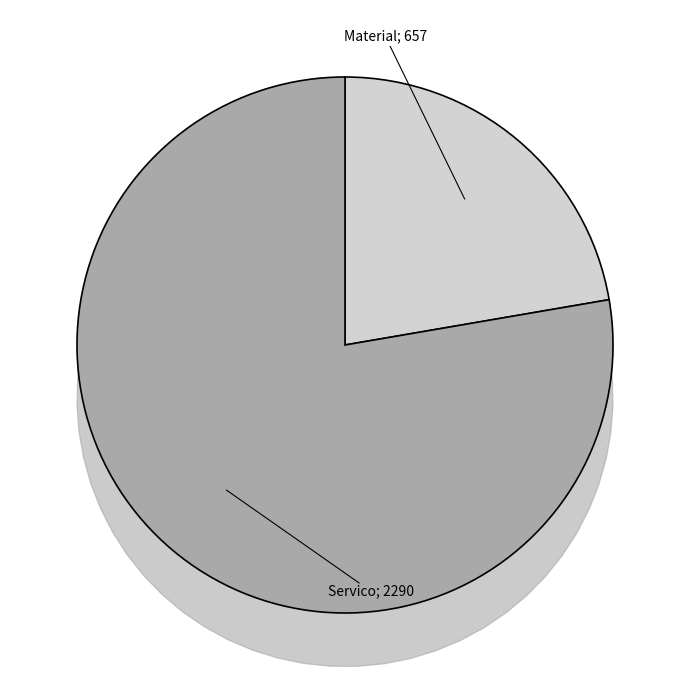

To the nearest percent, what portion does Material represent?

22%